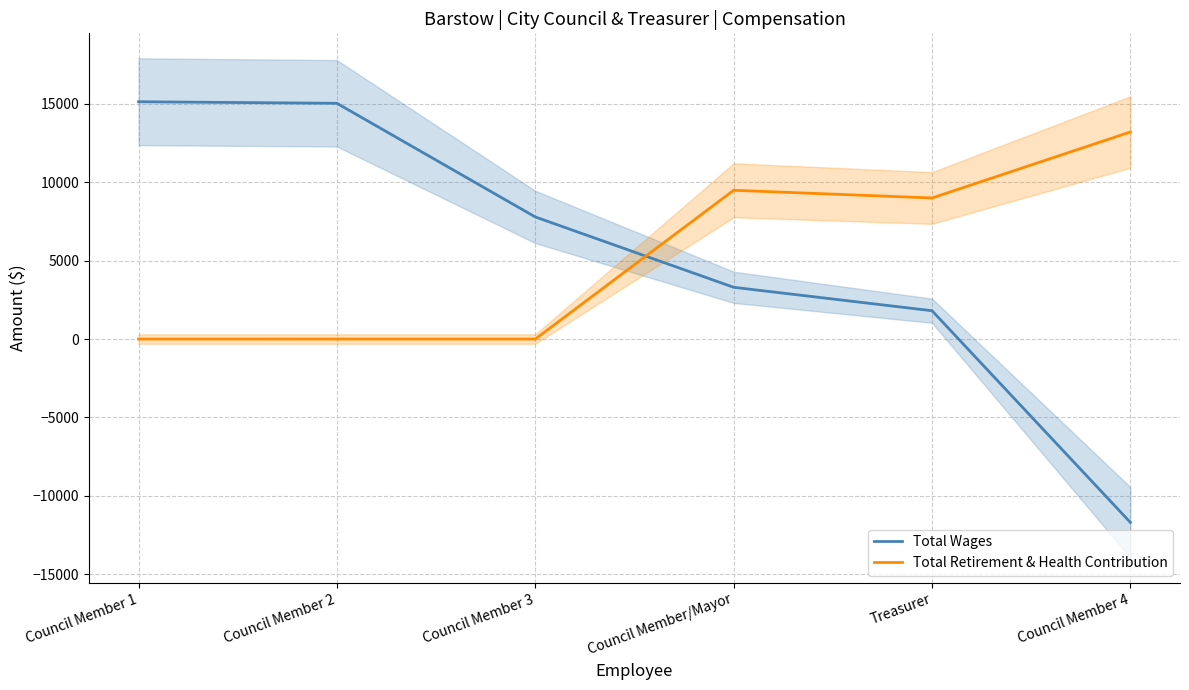

What is the approximate value of Total Retirement & Health Contribution at Council Member/Mayor, to the nearest 100?

9500